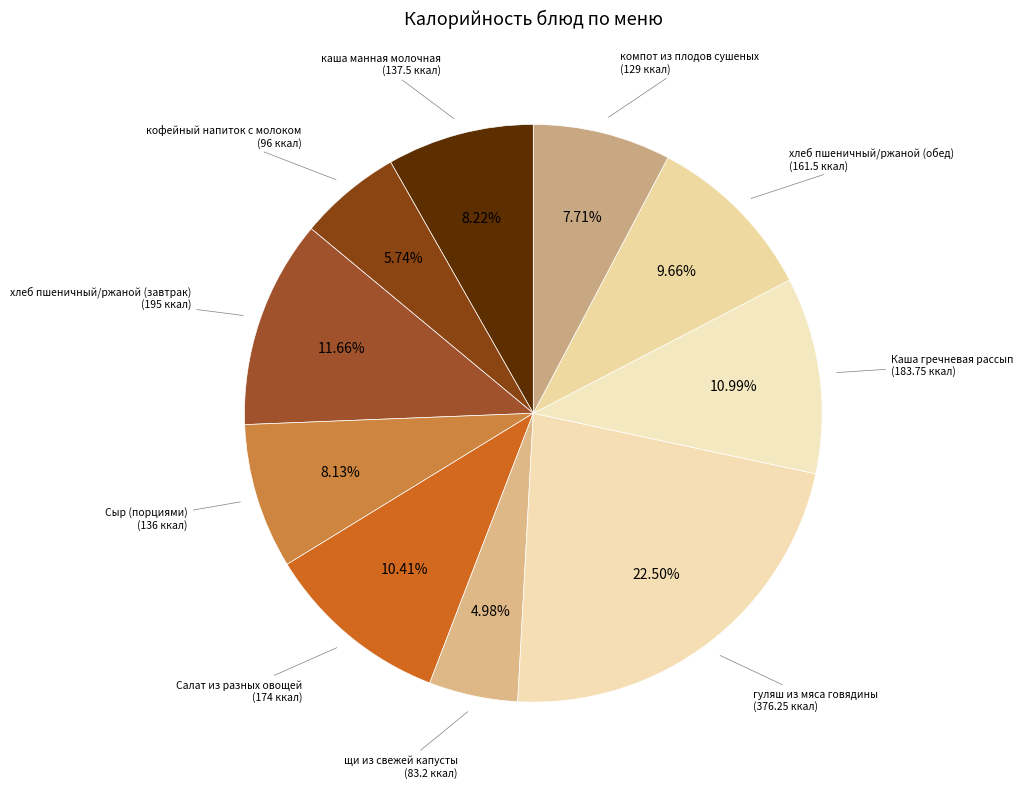

How many segments does this pie chart have?

10